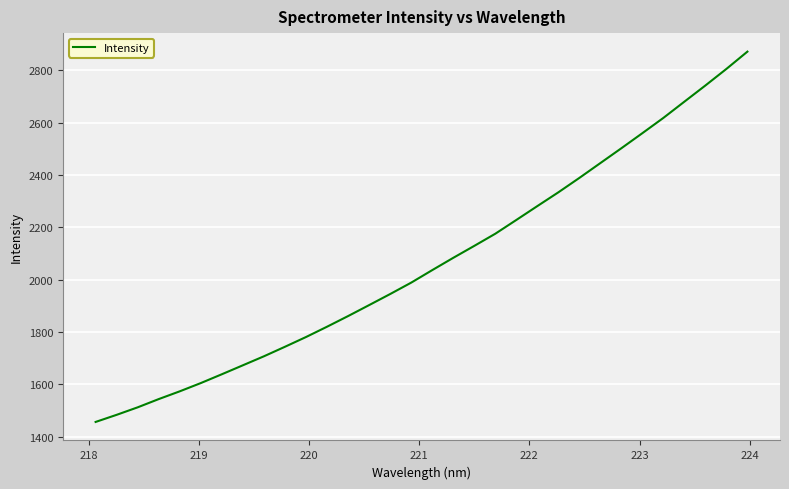

What is the greatest value displayed?

2871.5